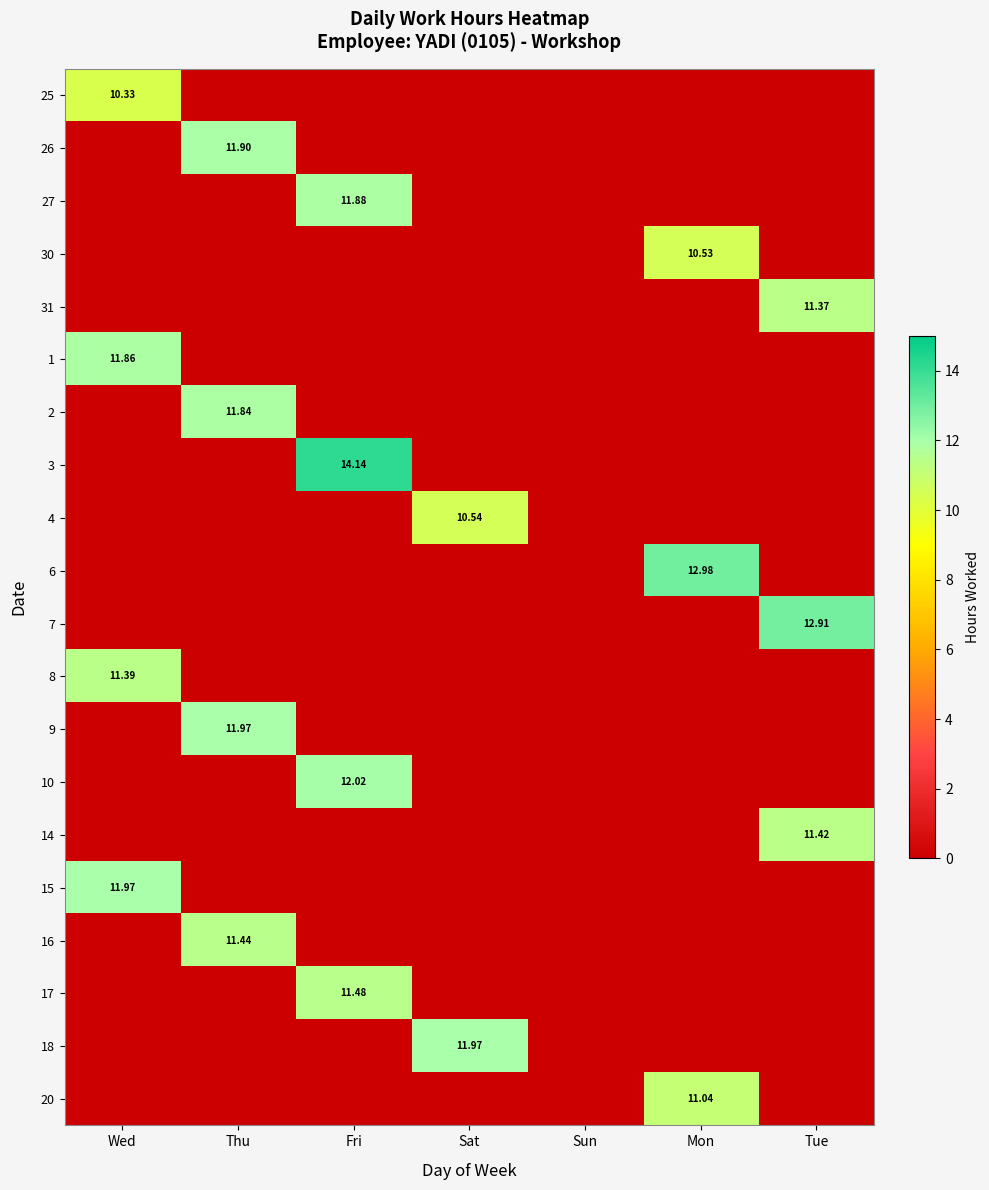

What is the sum of the 17 values at Tue and Fri?

11.5